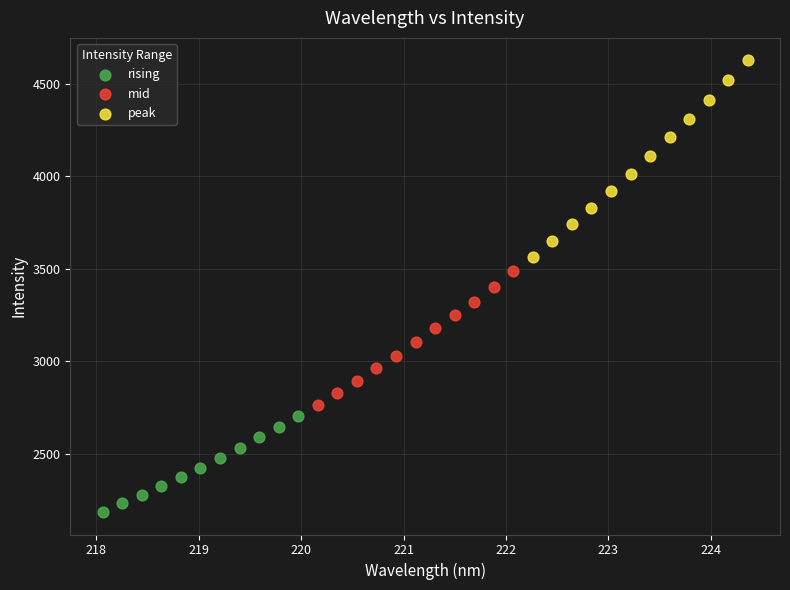

Which series reaches the minimum Y coordinate?

rising